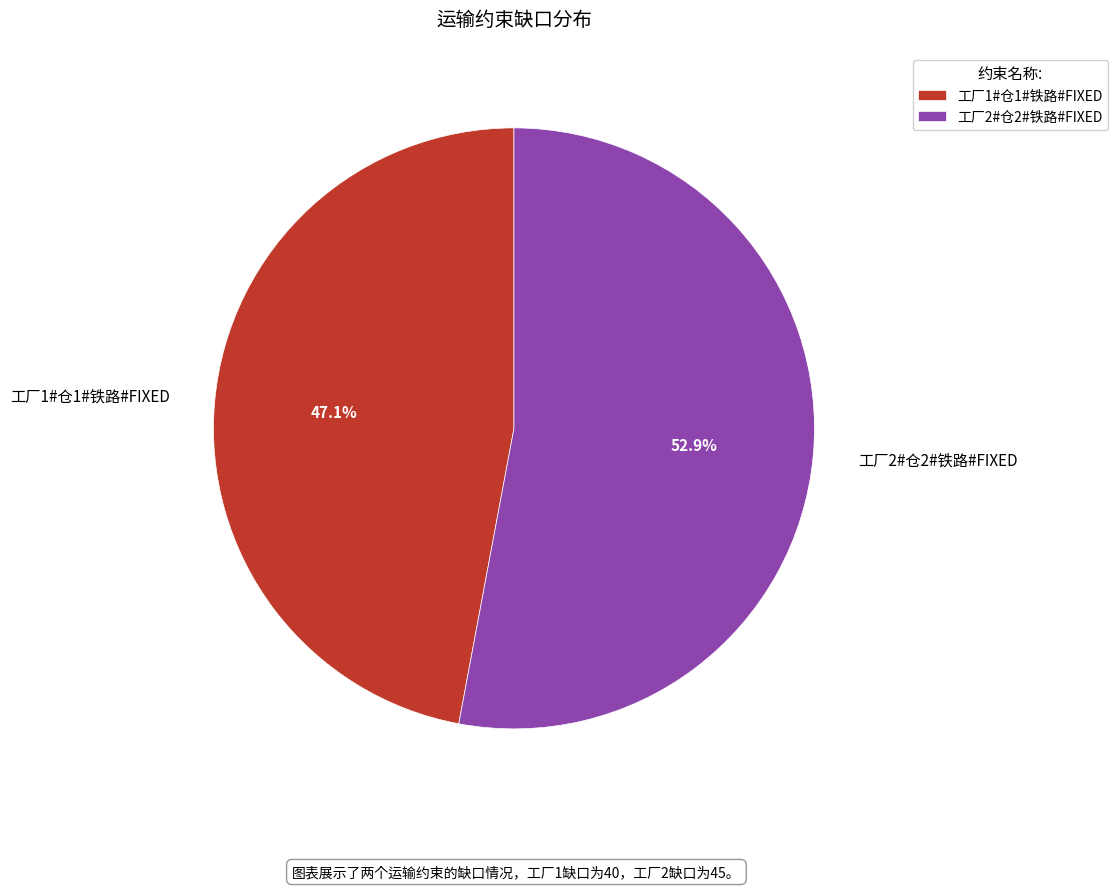

Which slice is the largest?

工厂2#仓2#铁路#FIXED